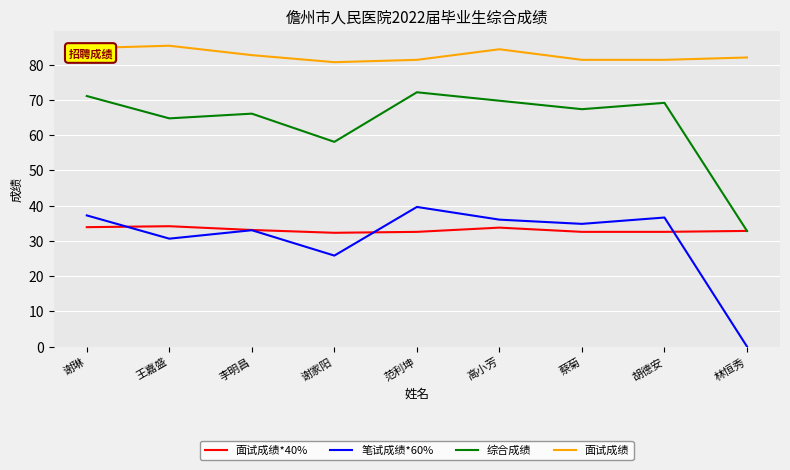

What is the total value across all series at 王嘉盛?

214.8